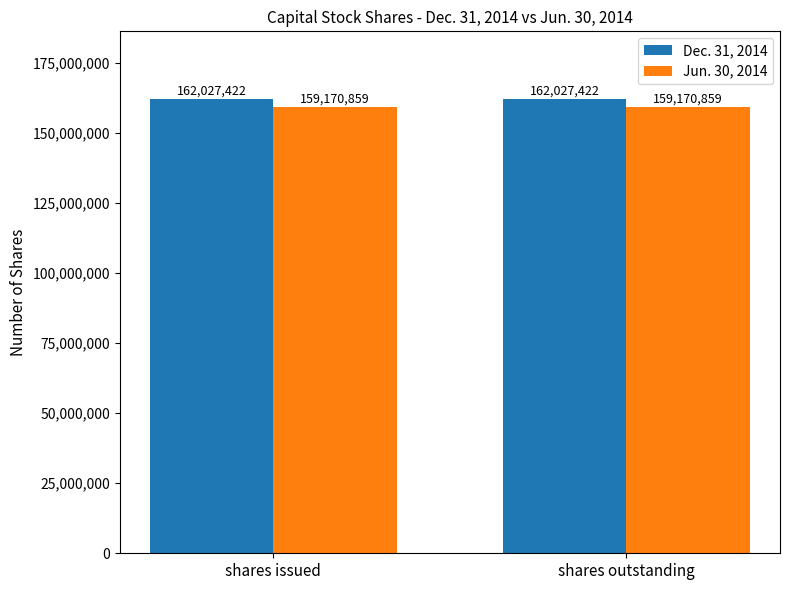

The value of Jun. 30, 2014 at shares outstanding is 209759786. True or false?

False